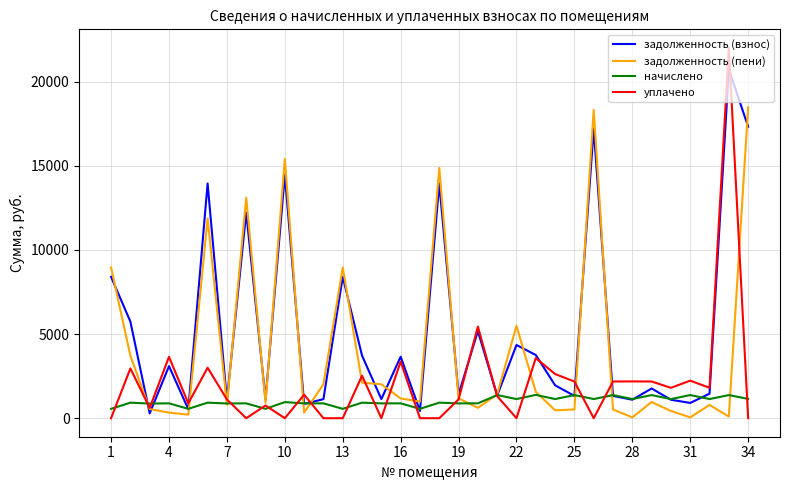

In начислено, how many points are higher than both neighbors (excluding endpoints)?

16